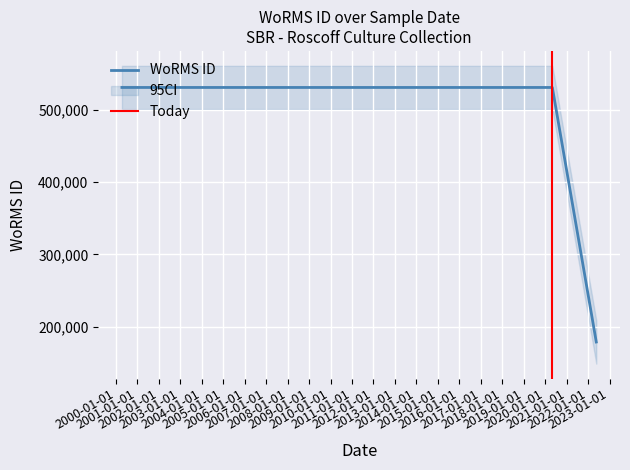

Reading left to right, list all the values displayed in this chart.

2000-04-12=531445	2020-05-03=531445	2022-05-21=178628	2022-05-21=178628